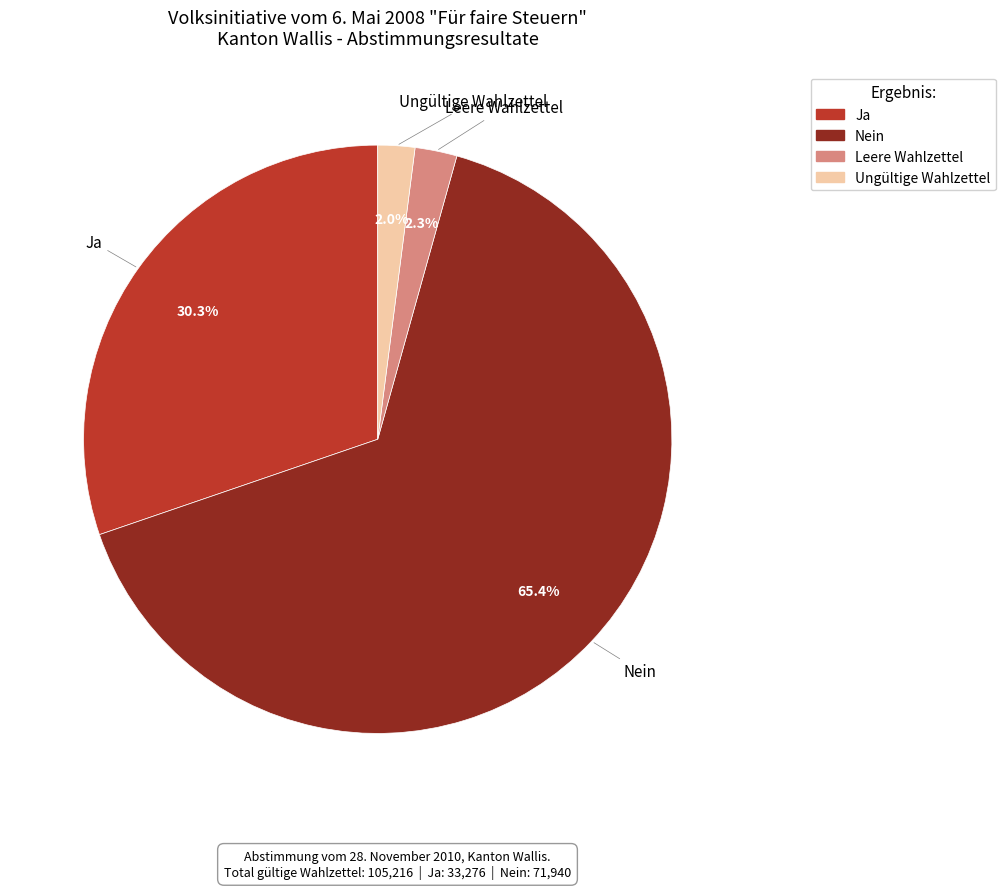

Count the number of slices in the pie.

4